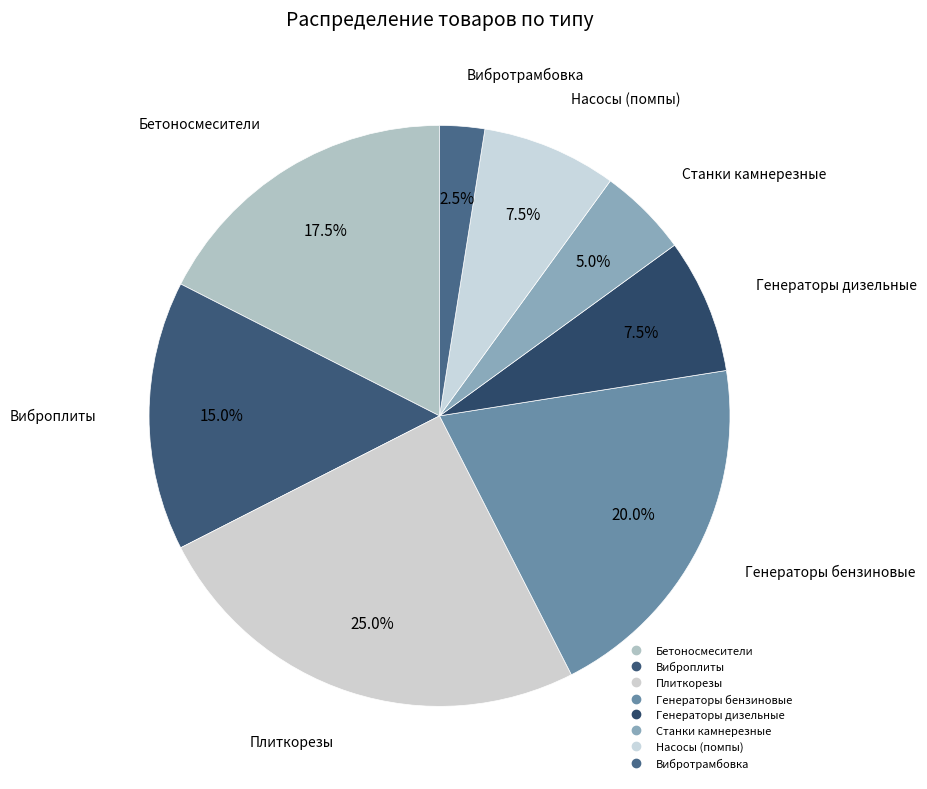

What is the smallest slice in the pie chart?

Вибротрамбовка